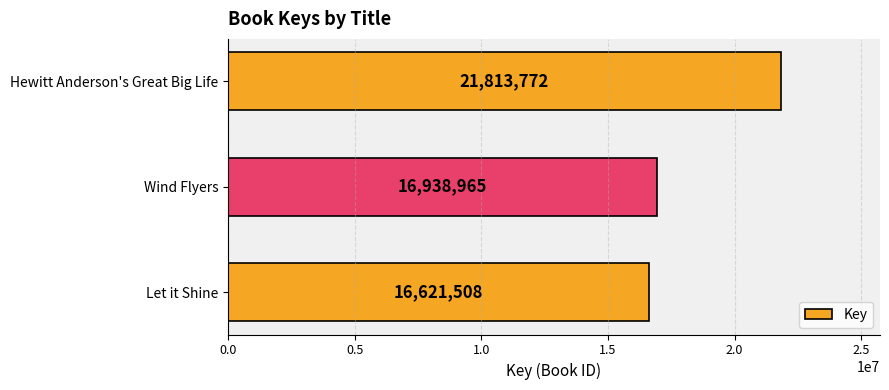

What is the label of the 3rd bar from the bottom?

Hewitt Anderson's Great Big Life